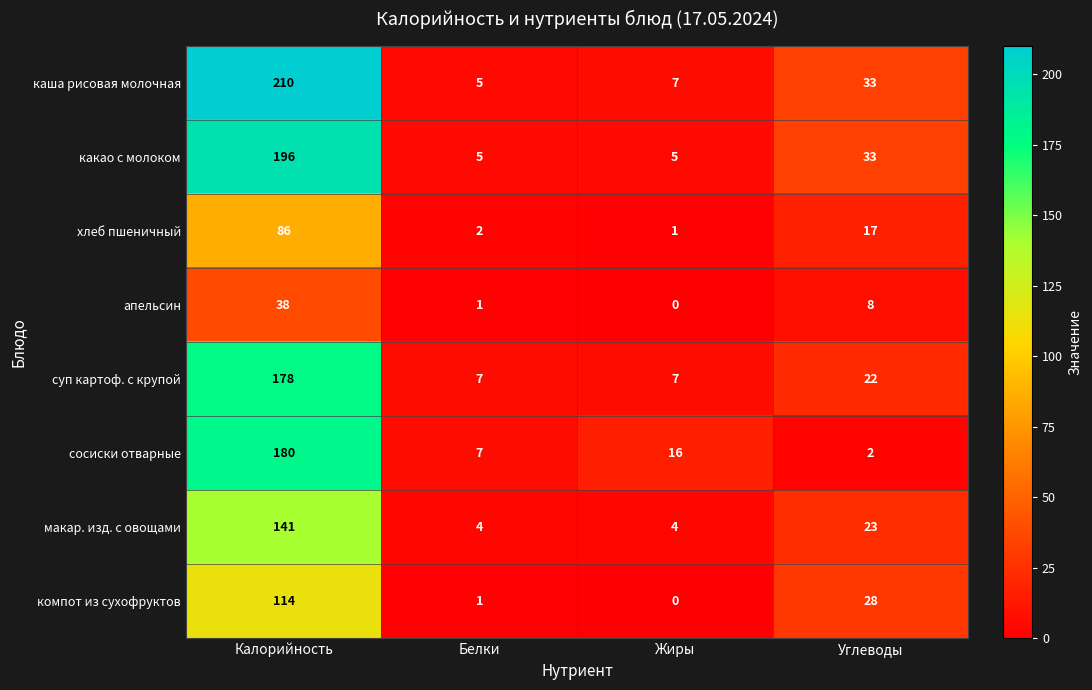

What is the sum of the каша рисовая молочная values at Углеводы and Жиры?

40